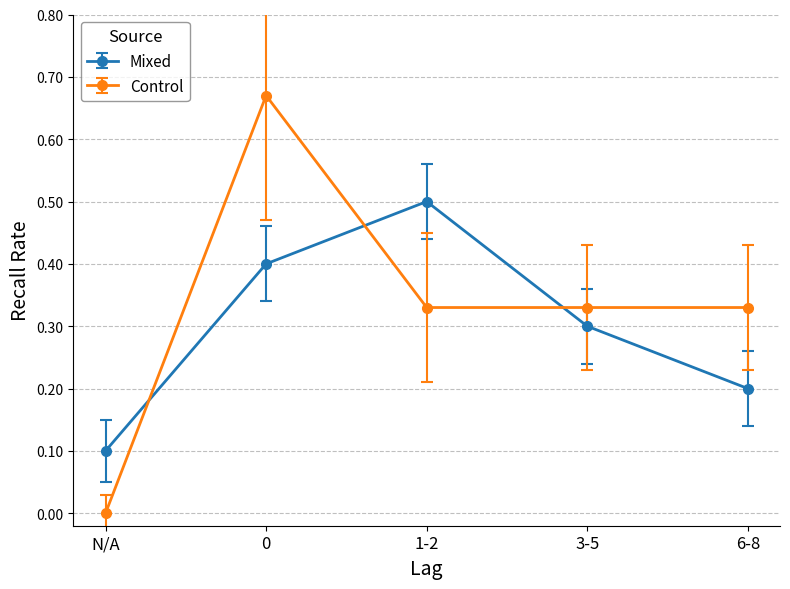

Rank the categories by Mixed value from highest to lowest.

1-2, 0, 3-5, 6-8, N/A